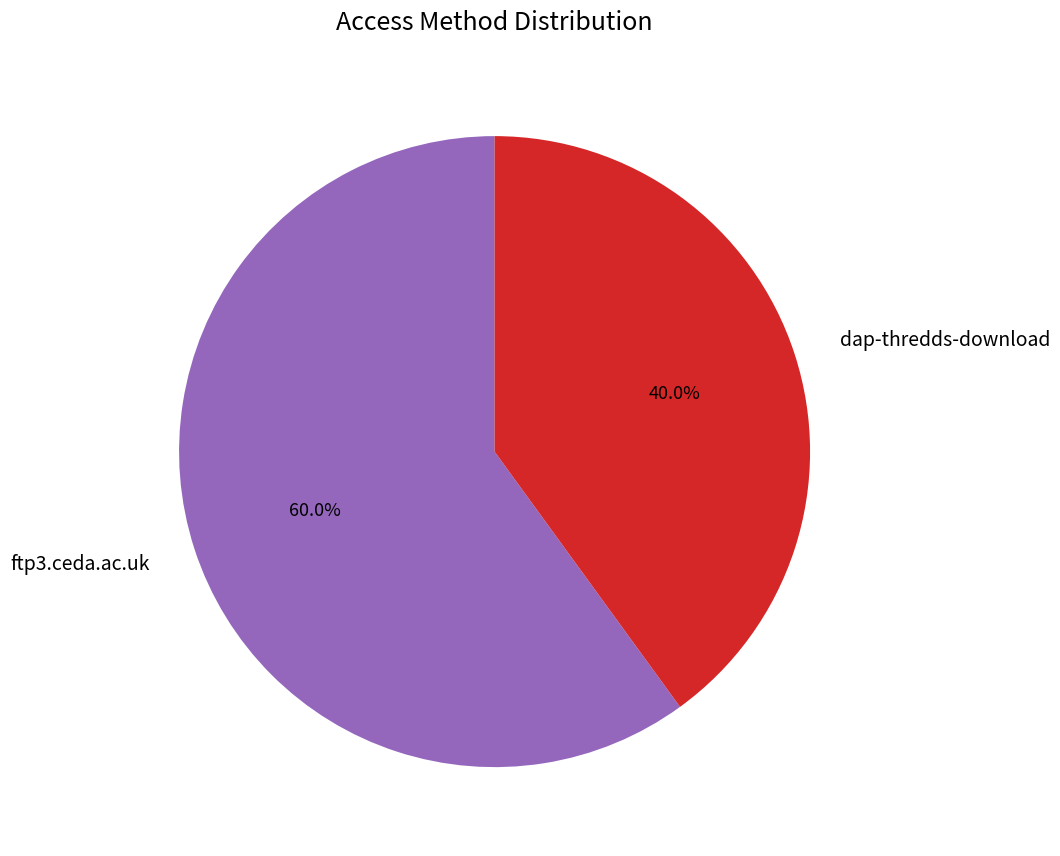

To the nearest percent, what is the combined percentage of ftp3.ceda.ac.uk and dap-thredds-download?

100%